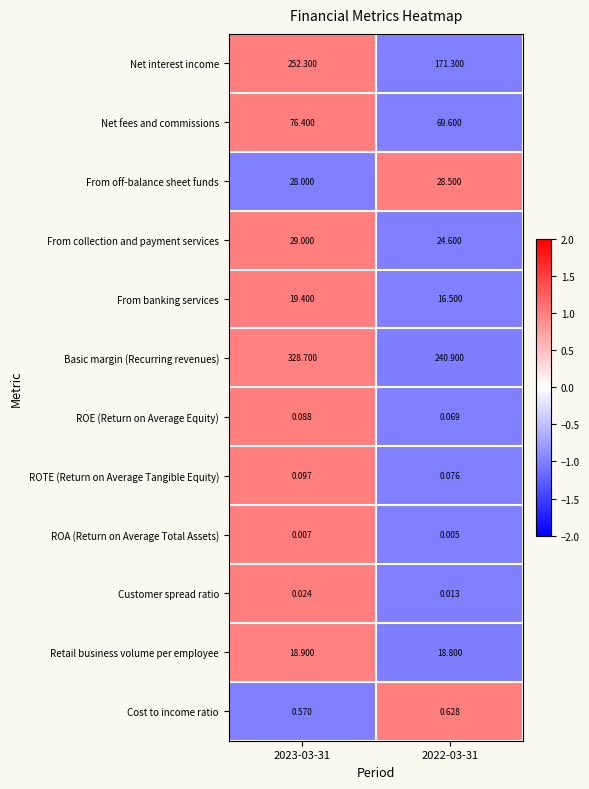

Count the number of categories in the chart.

2